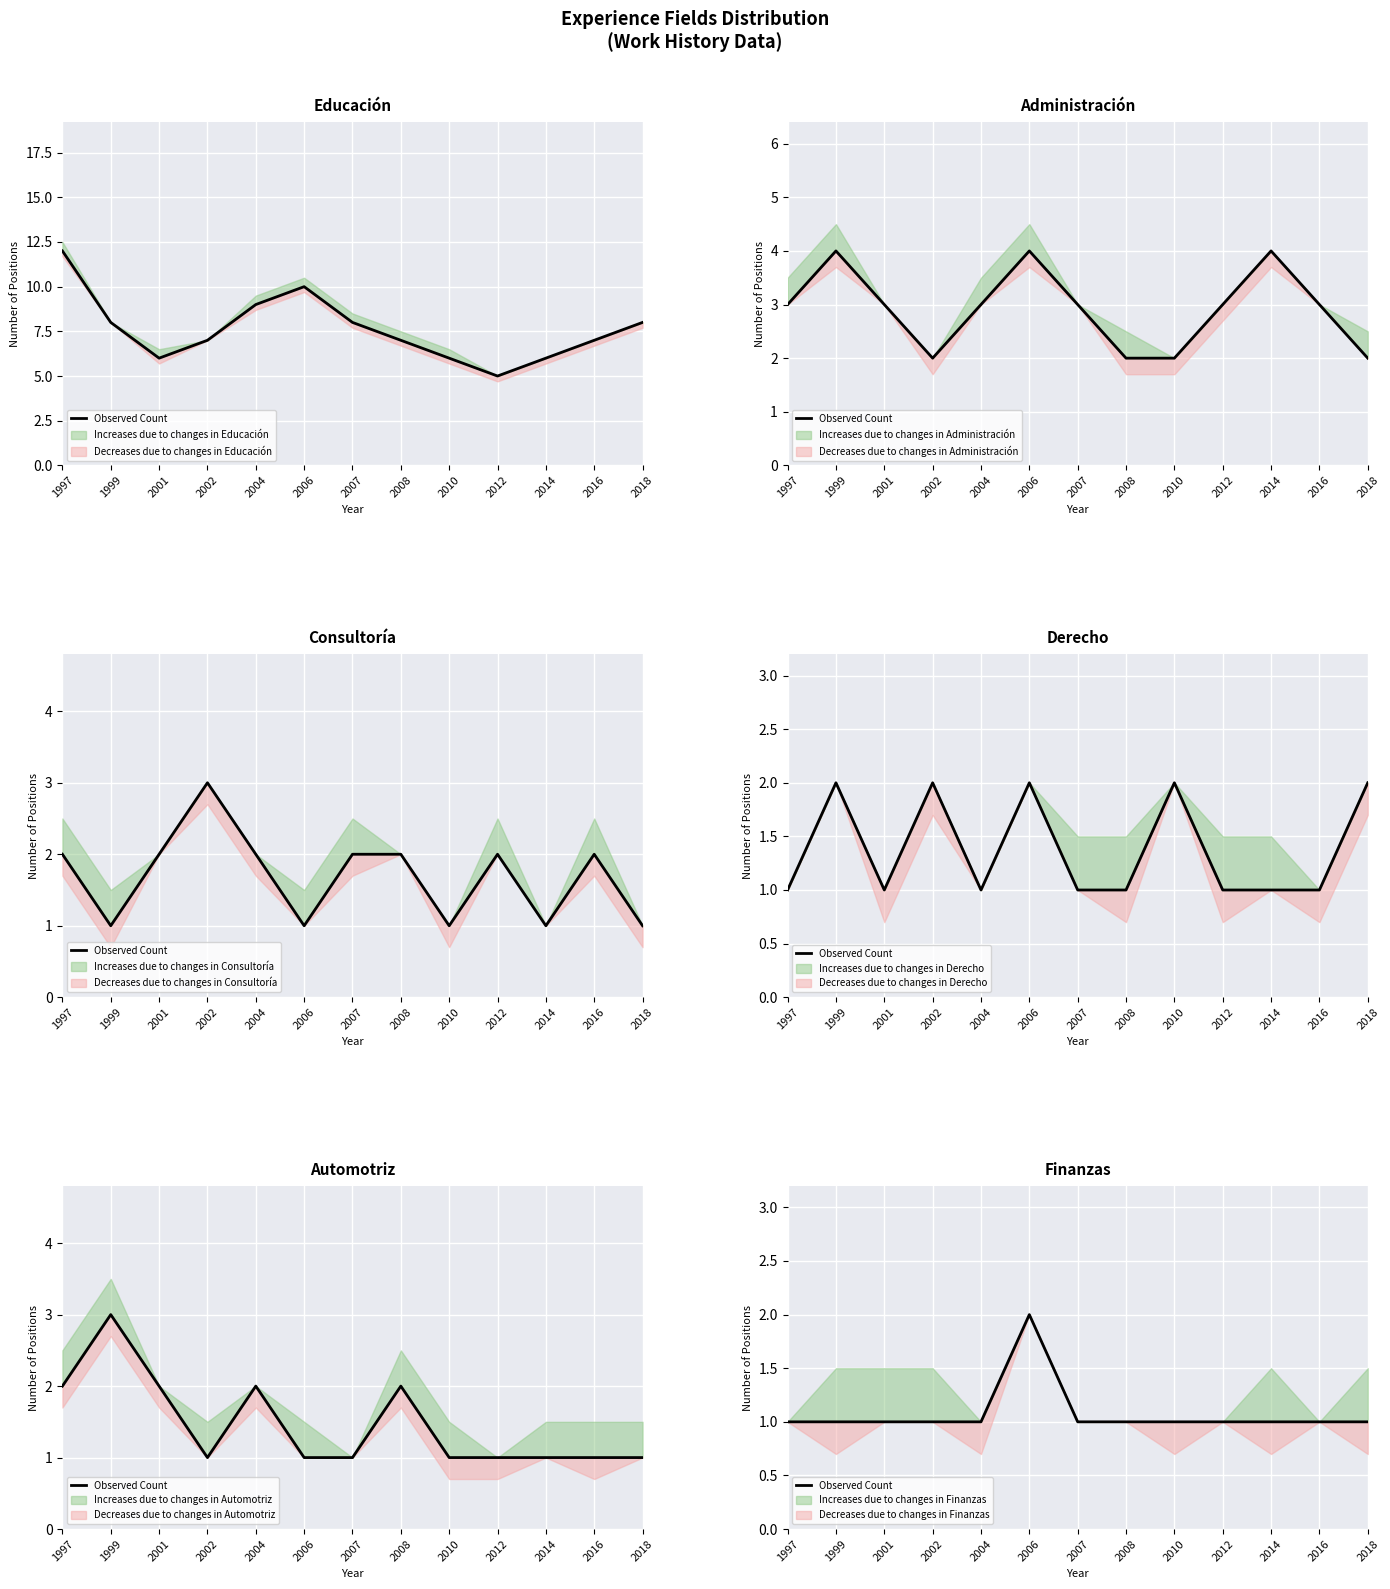

What is the minimum value shown in the chart?

1